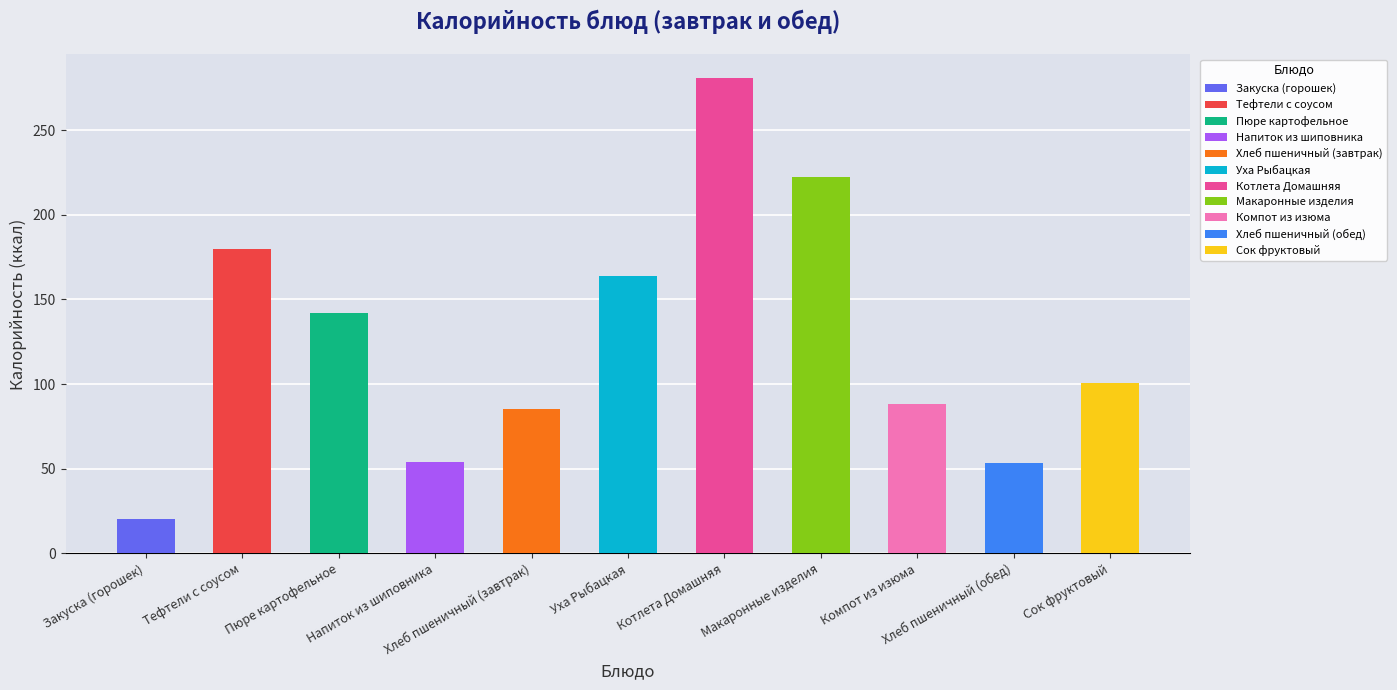

Rank the categories by value from highest to lowest.

Котлета Домашняя, Макаронные изделия, Тефтели с соусом, Уха Рыбацкая, Пюре картофельное, Сок фруктовый, Компот из изюма, Хлеб пшеничный (завтрак), Напиток из шиповника, Хлеб пшеничный (обед), Закуска (горошек)